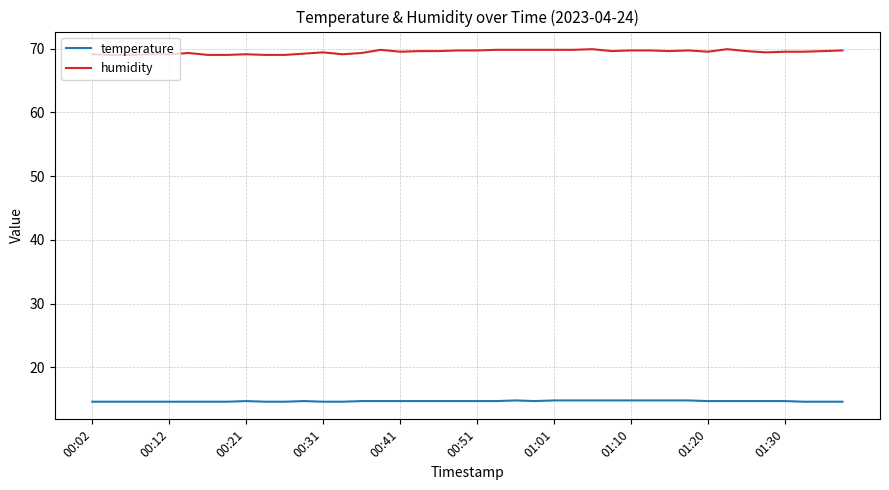

What is the average value of the temperature series?

14.7